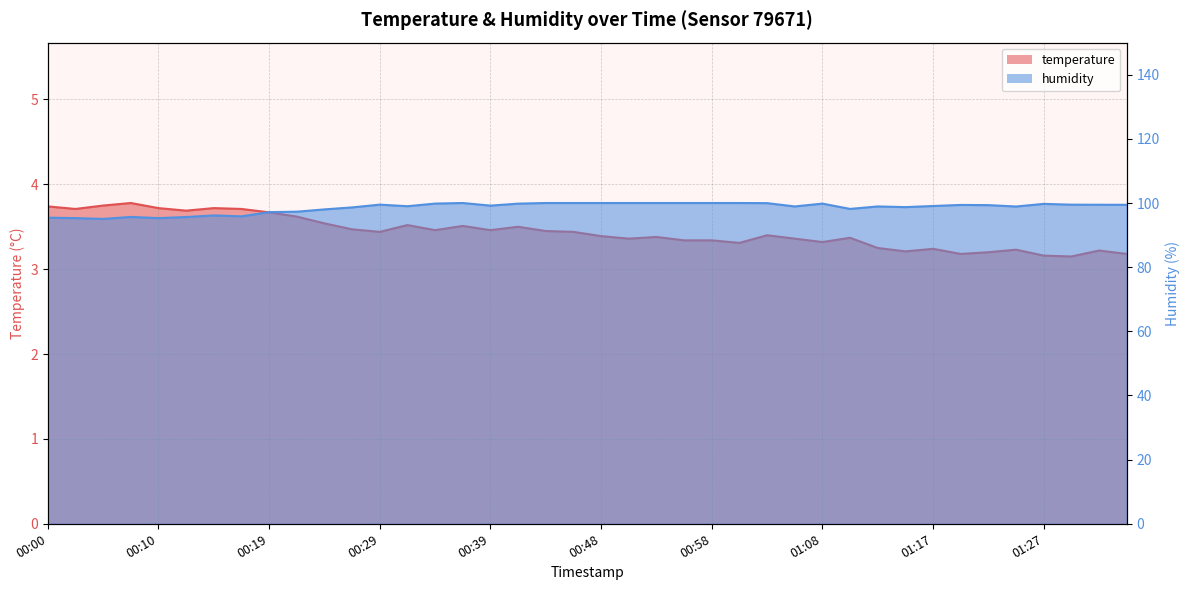

What position from the right is 01:22?

6